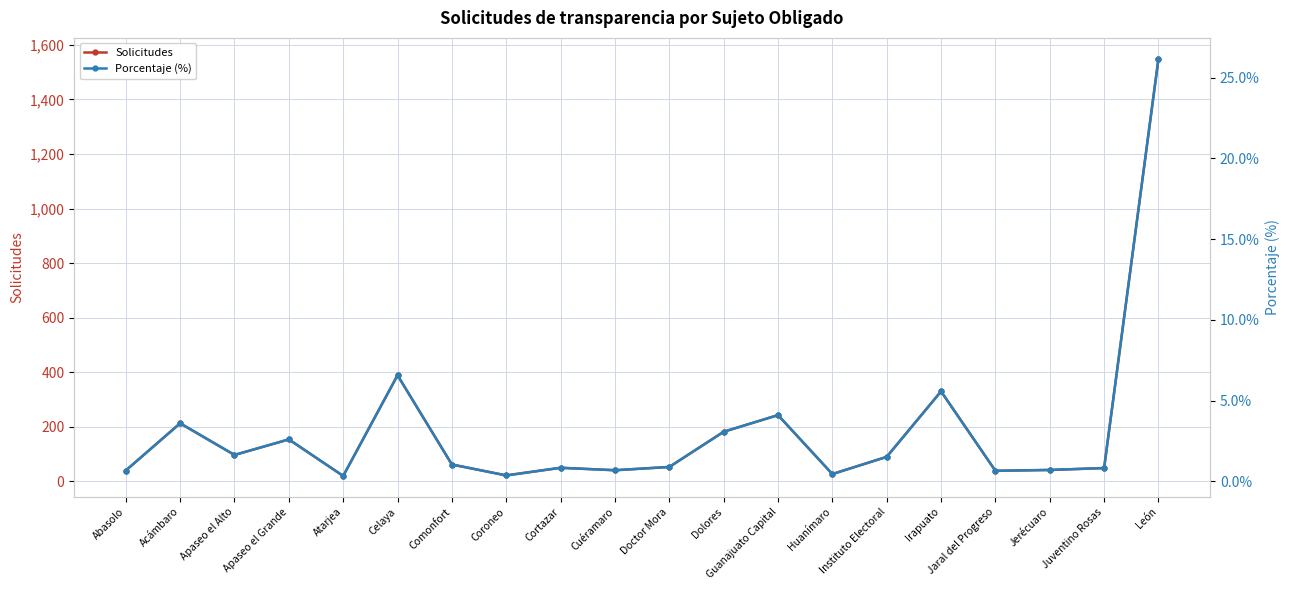

True or false: Solicitudes has a value of 4.5 at Coroneo.

False